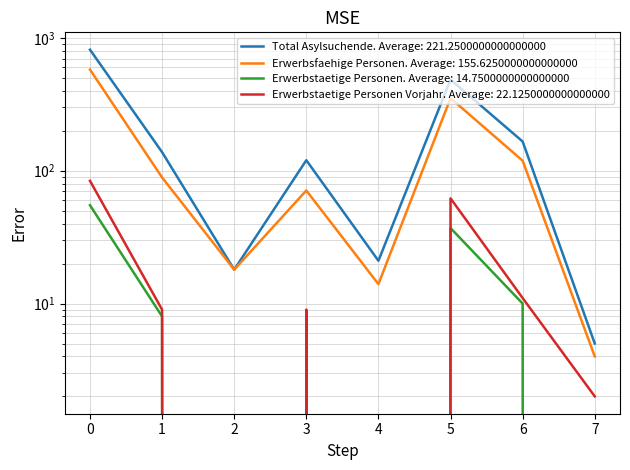

Is this an area chart (filled region under the line)?

No